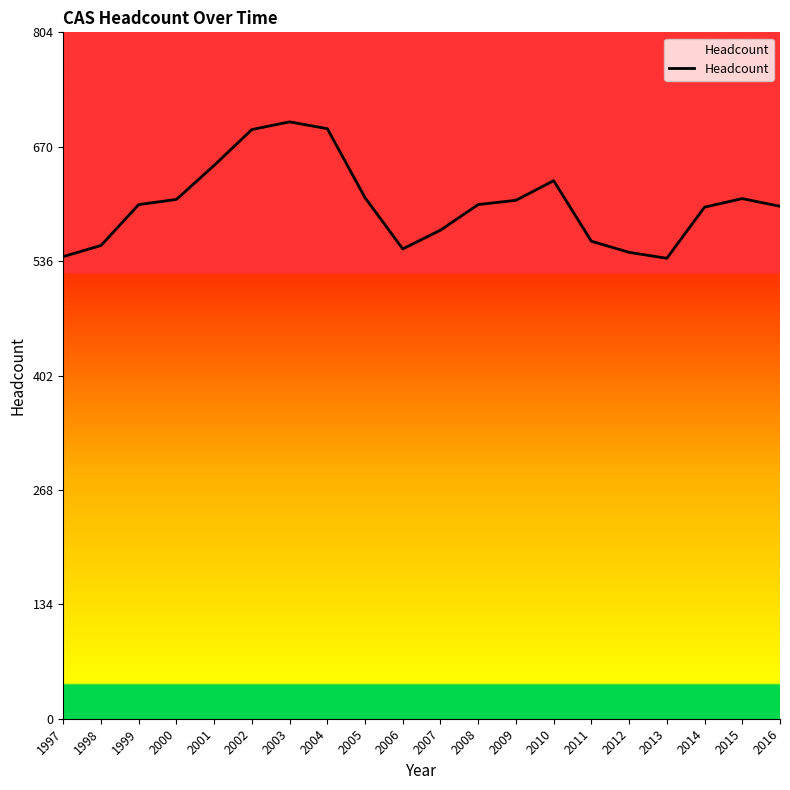

What is the change in value from 2011 to 2016?

+41